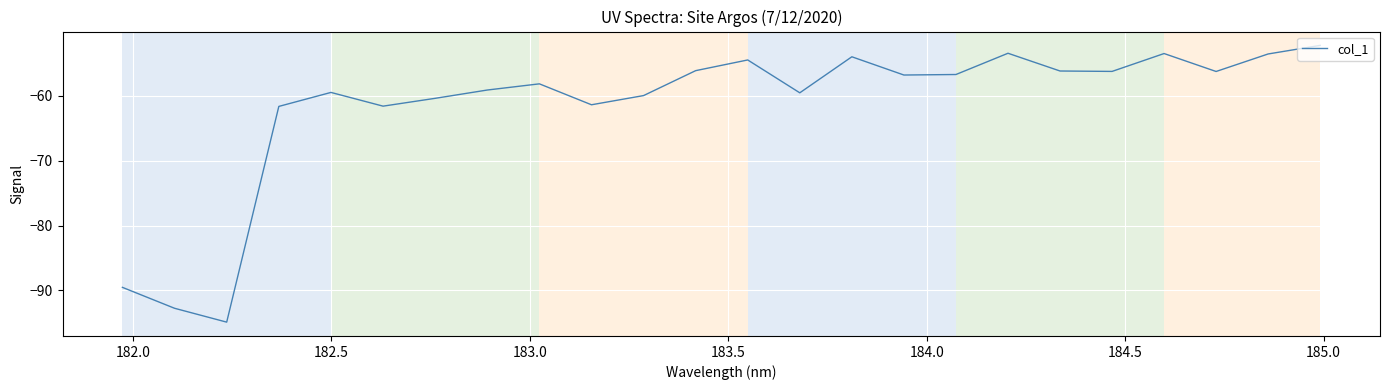

What is the smallest value displayed?

-94.9